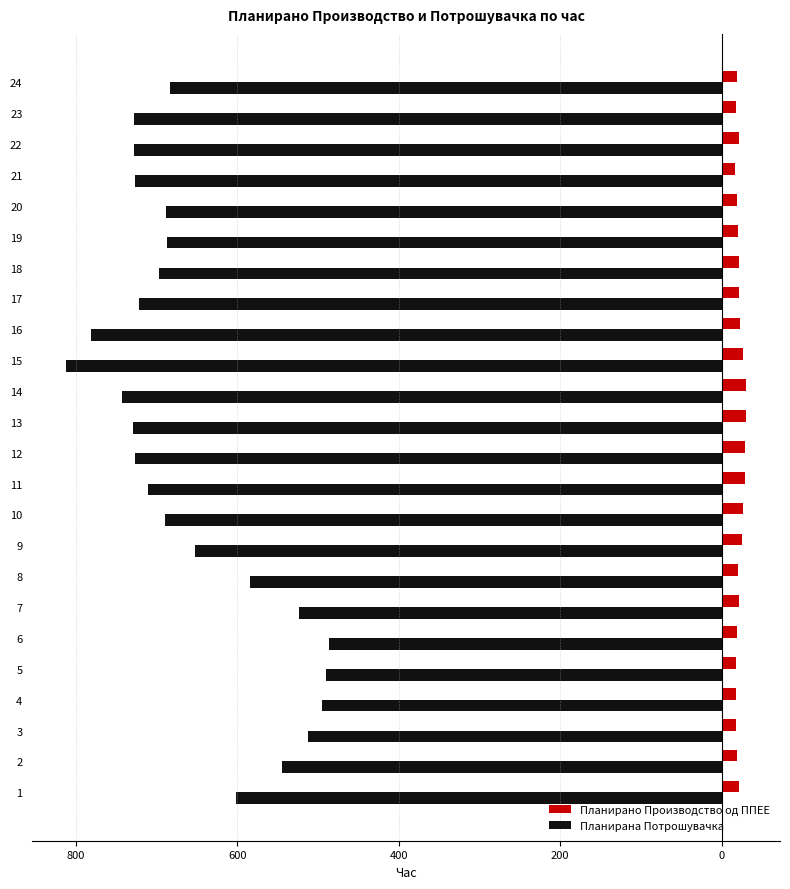

What are all the series names shown in the legend?

Планирано Производство од ППЕЕ, Планирана Потрошувачка